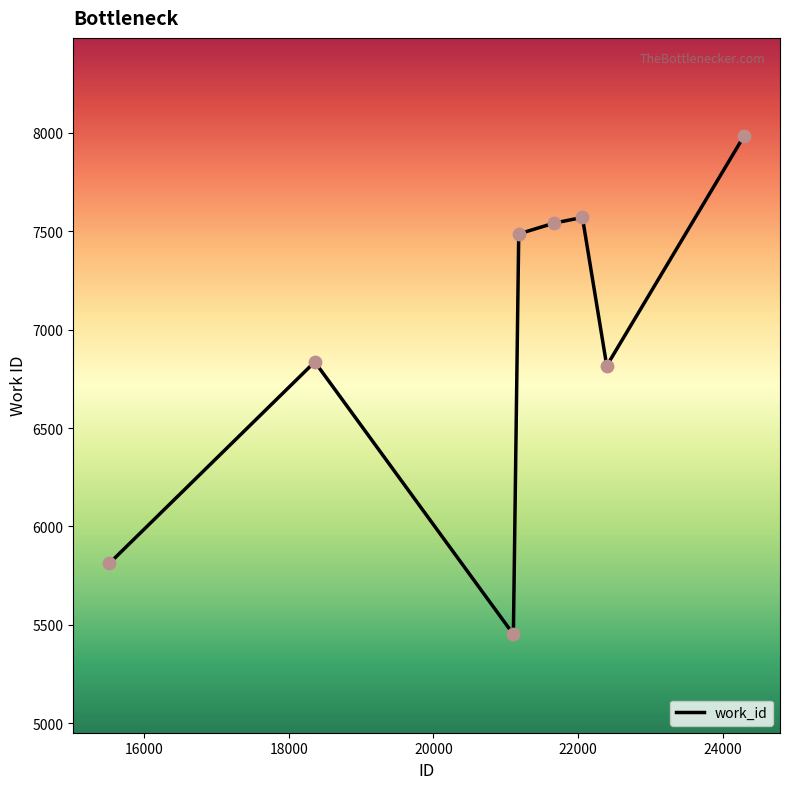

What is the smallest value displayed?

5452